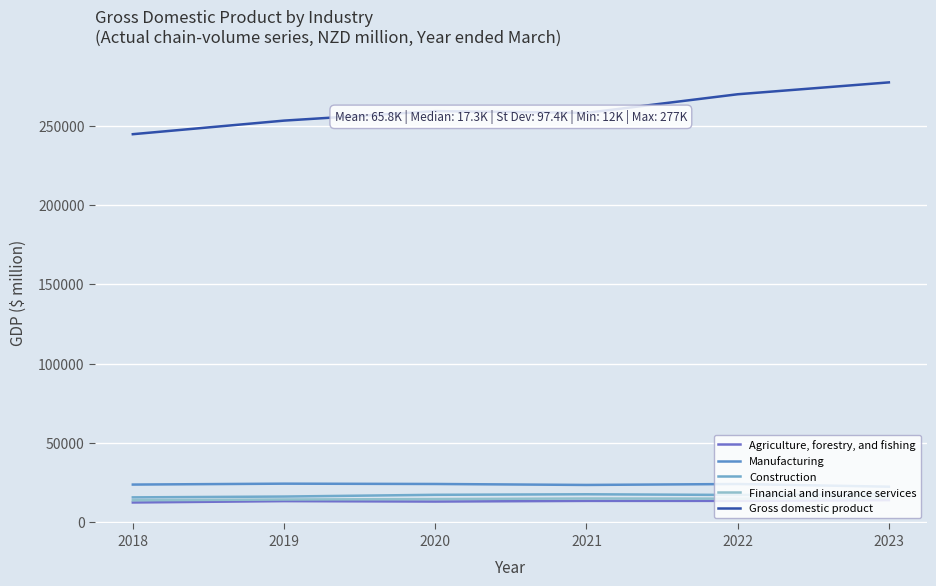

At how many categories does at least one series exceed 197008?

6